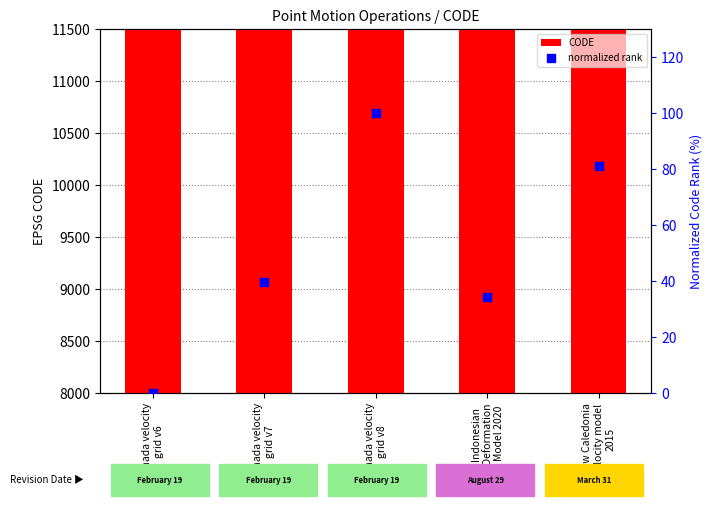

Which series contains the highest Y value?

CODE